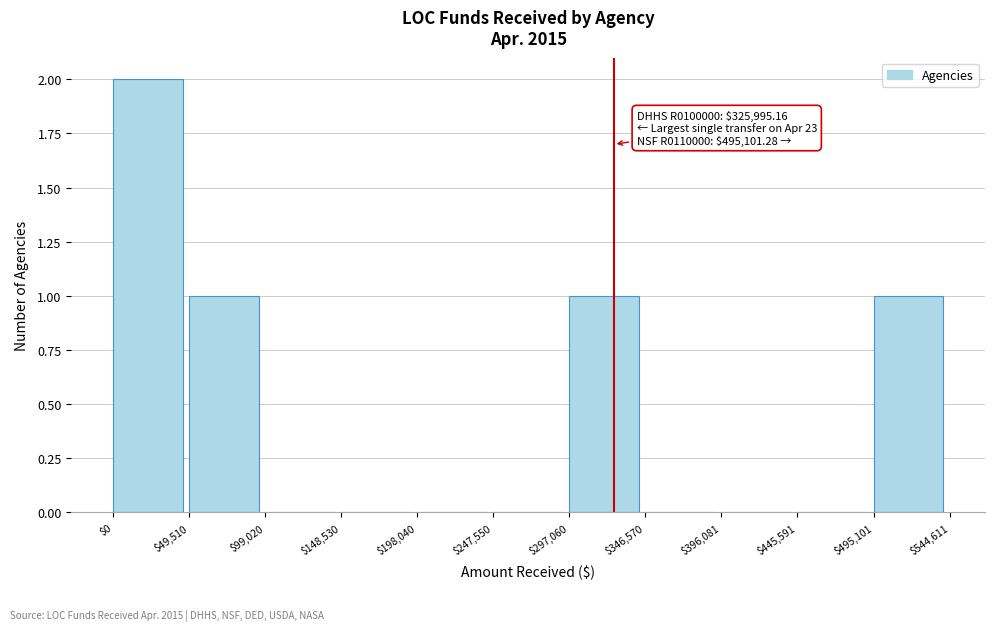

Over which range of the x-axis is the bar tallest?

$0 to $49,510